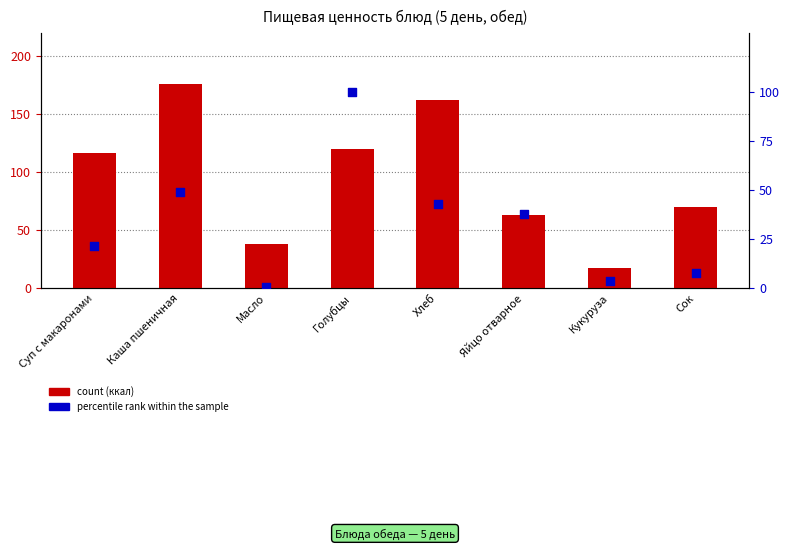

At how many categories does at least one series exceed 122?

2